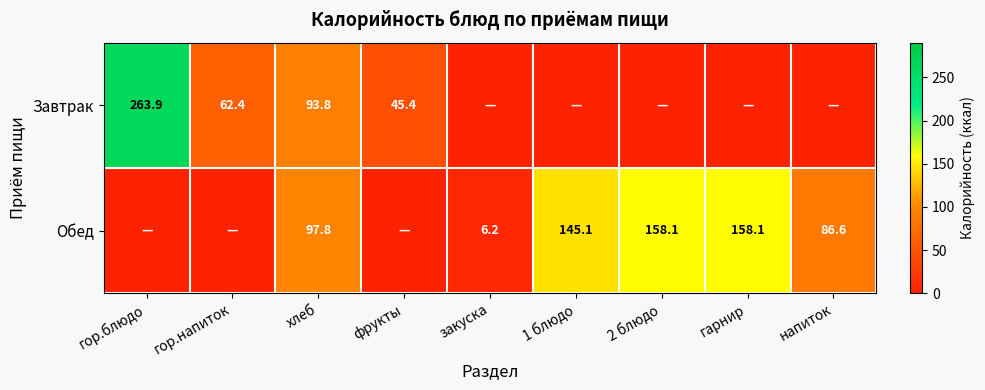

What is the difference between the Обед values at 2 блюдо and хлеб?

60.3